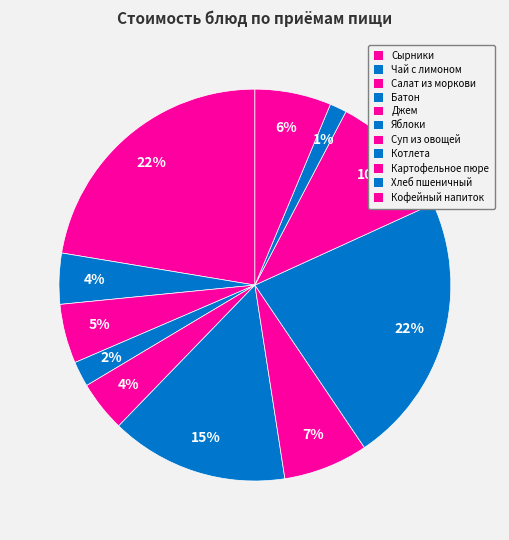

Which category has the biggest portion of the pie?

Сырники из творога со сметанным соусом